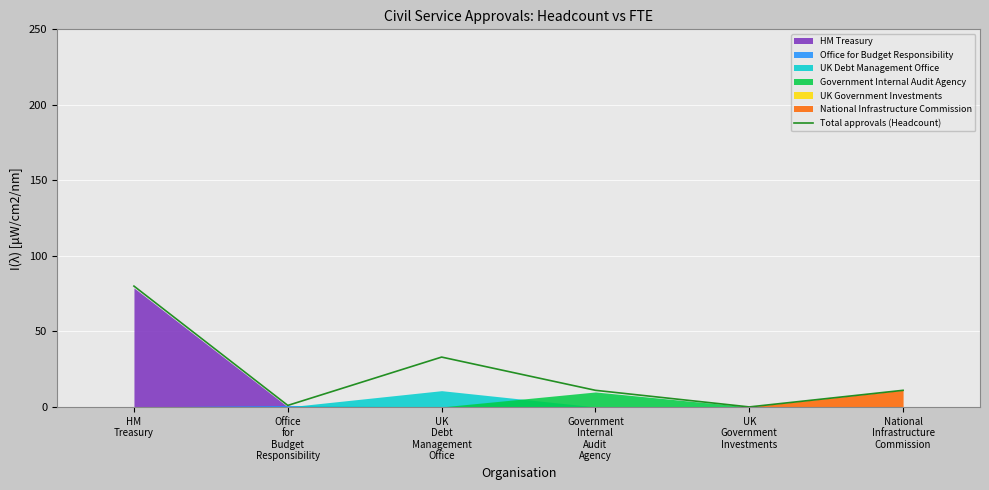

What position from the left is Office
for
Budget
Responsibility?

2